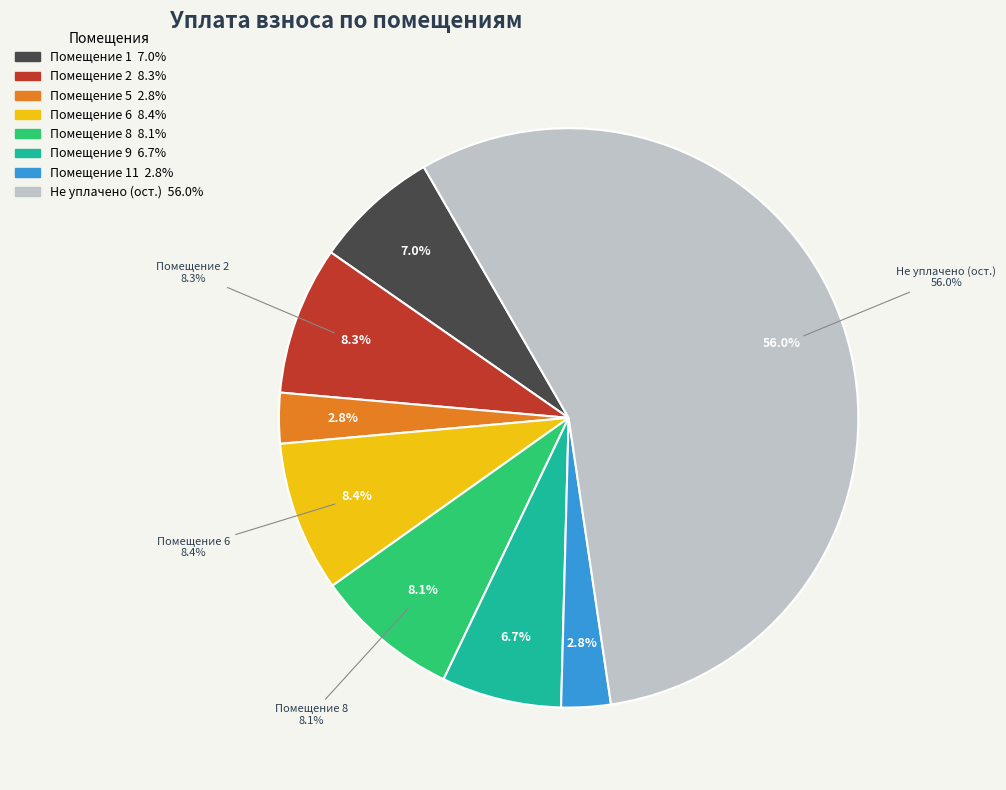

Is it true that 10 is 0% of the pie?

True